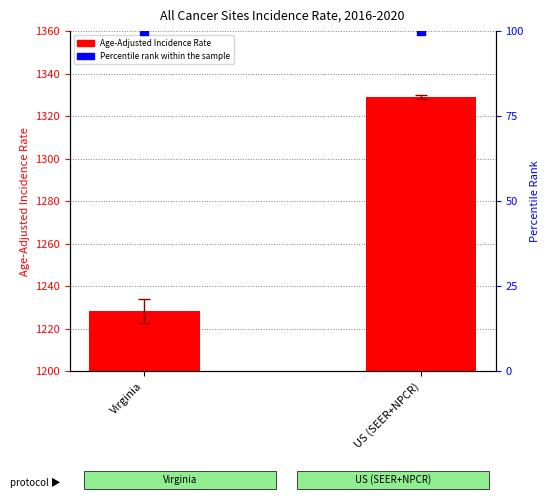

What is the total value across all series at US (SEER+NPCR)?

1428.9